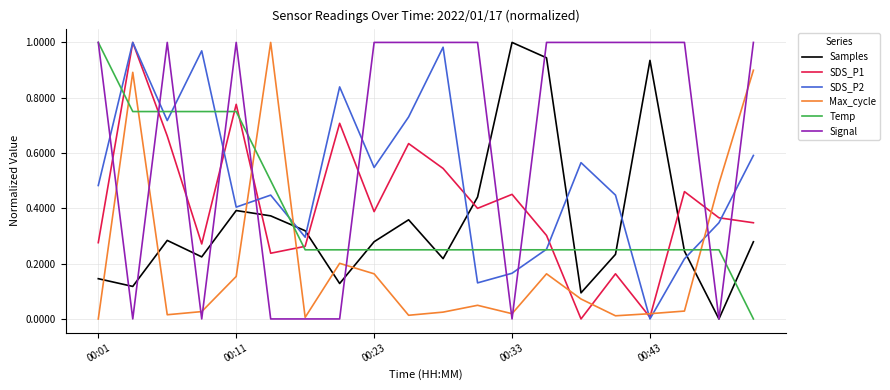

Which series ends up on top after the final intersection of SDS_P2 and Samples?

SDS_P2